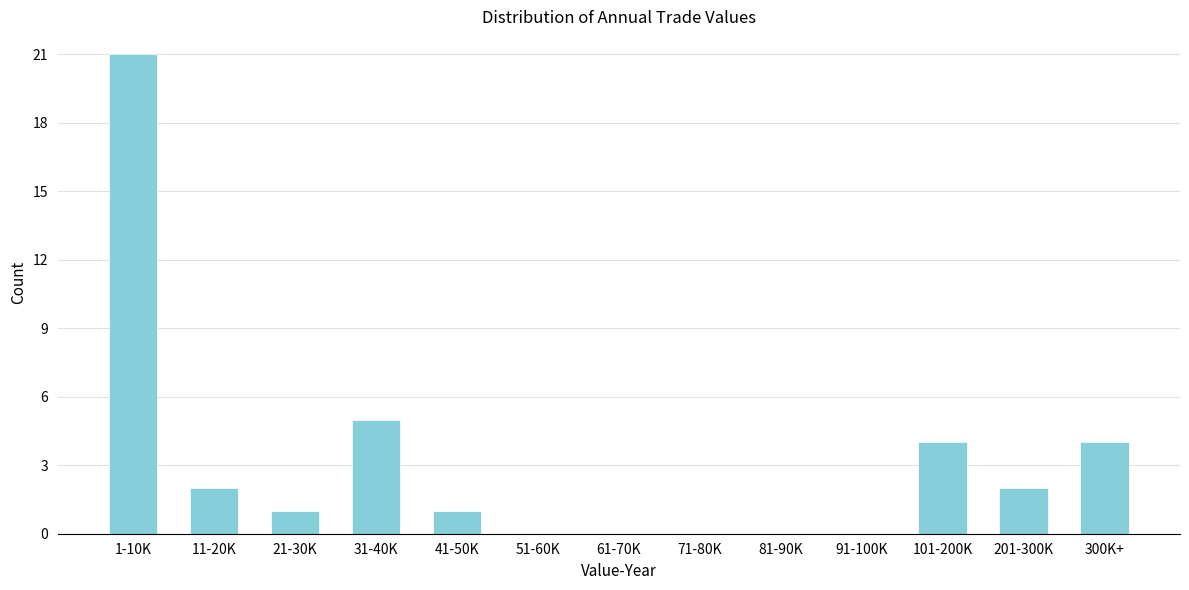

Reading left to right, list all the values displayed in this chart.

1-10K=21	11-20K=2	21-30K=1	31-40K=5	41-50K=1	51-60K=0	61-70K=0	71-80K=0	81-90K=0	91-100K=0	101-200K=4	201-300K=2	300K+=4